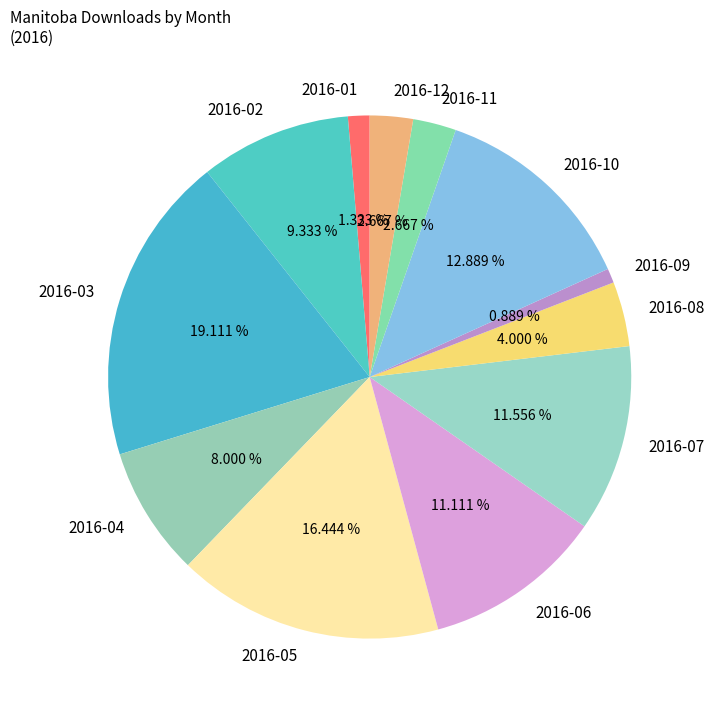

To the nearest percent, what is the difference between the 2016-05 and 2016-08 slice percentages?

12%